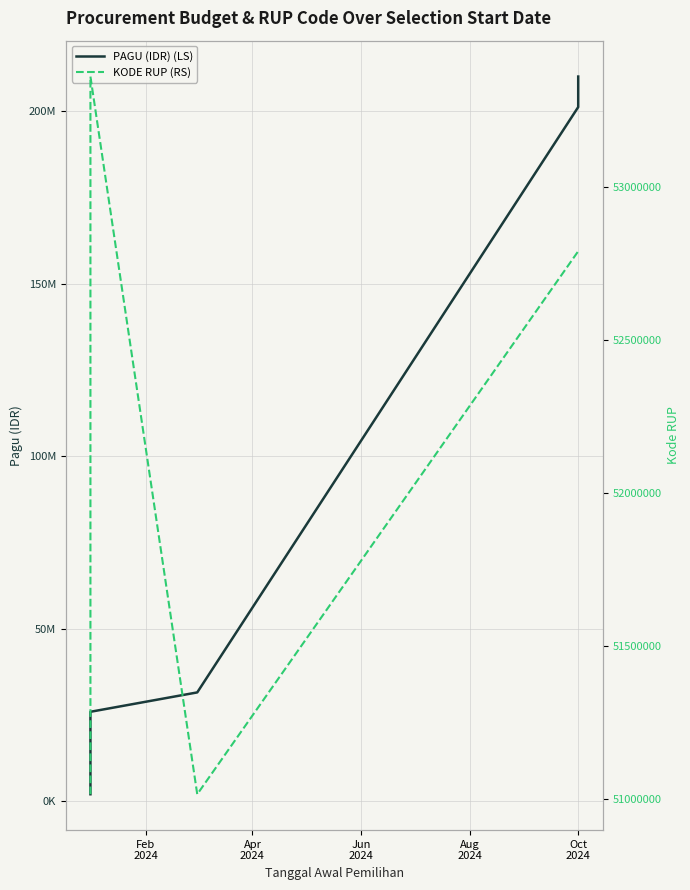

What is the highest value of the PAGU (IDR) (LS) series?

210000000